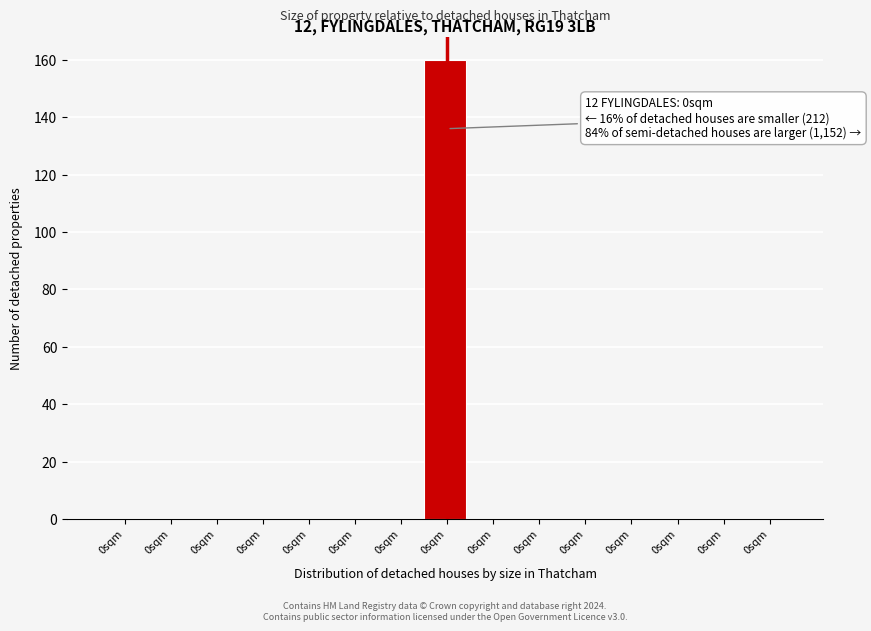

How many categories are shown in the chart?

15